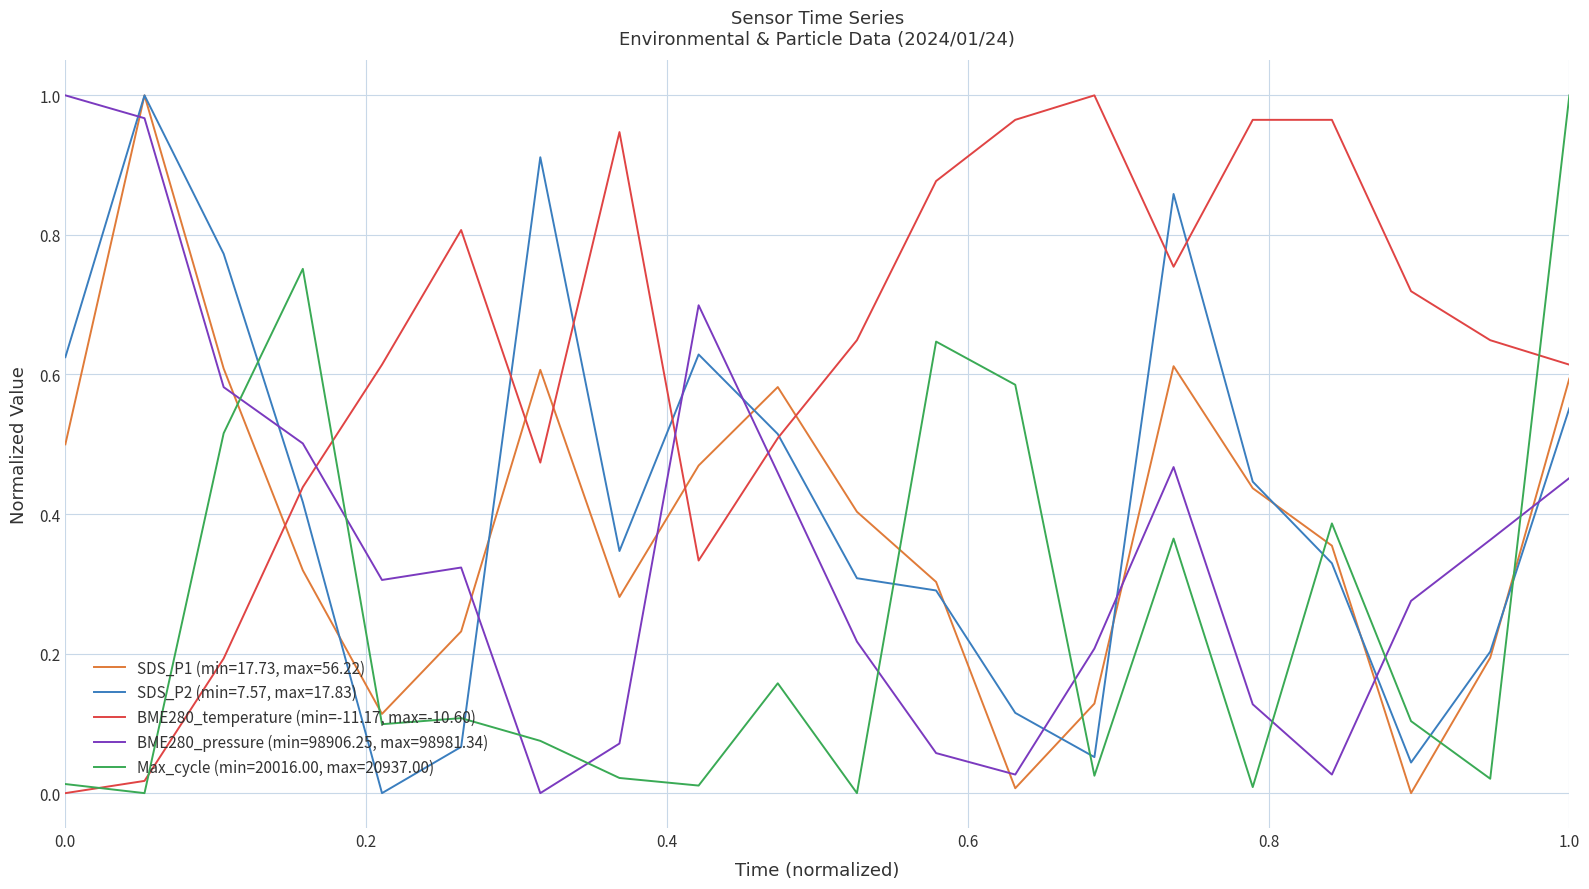

How many intersections are there between BME280_temperature (min=-11.17, max=-10.60) and BME280_pressure (min=98906.25, max=98981.34)?

3